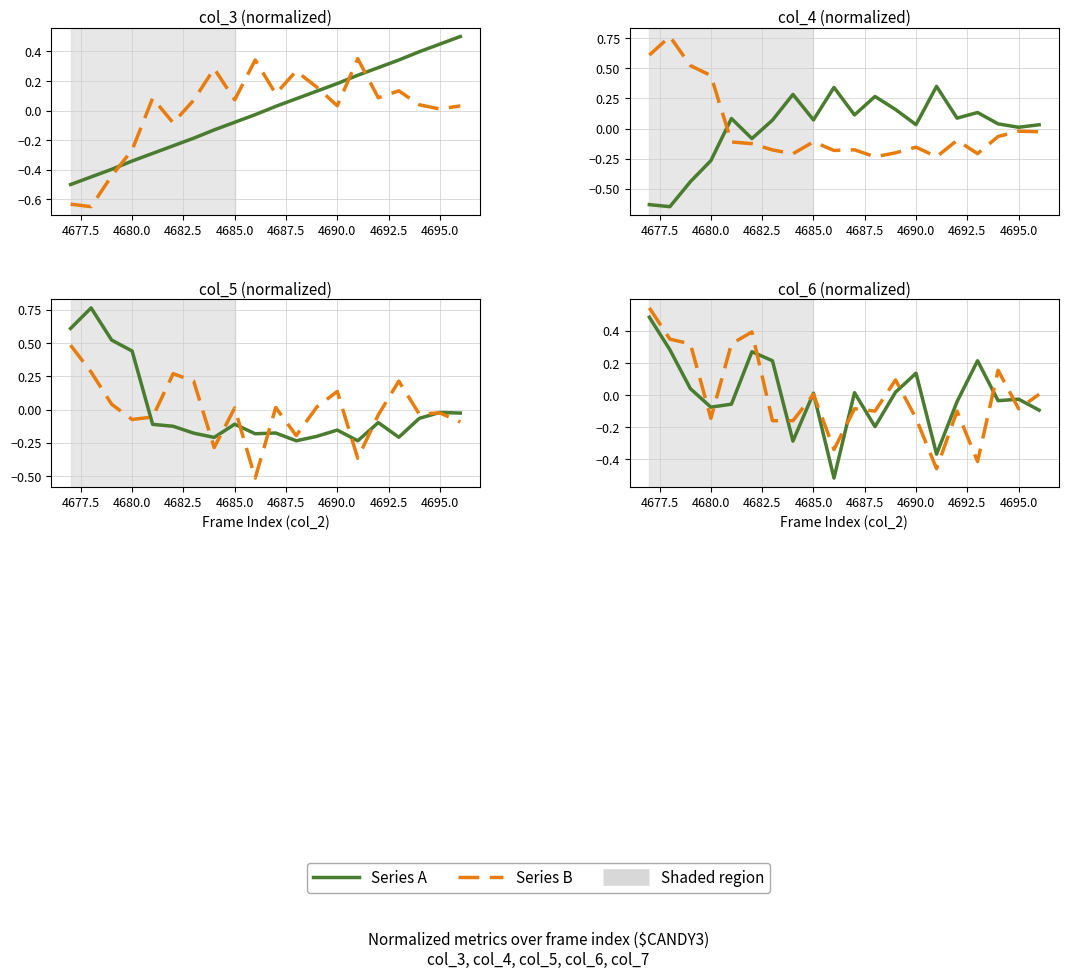

How many lines are shown in the chart?

2